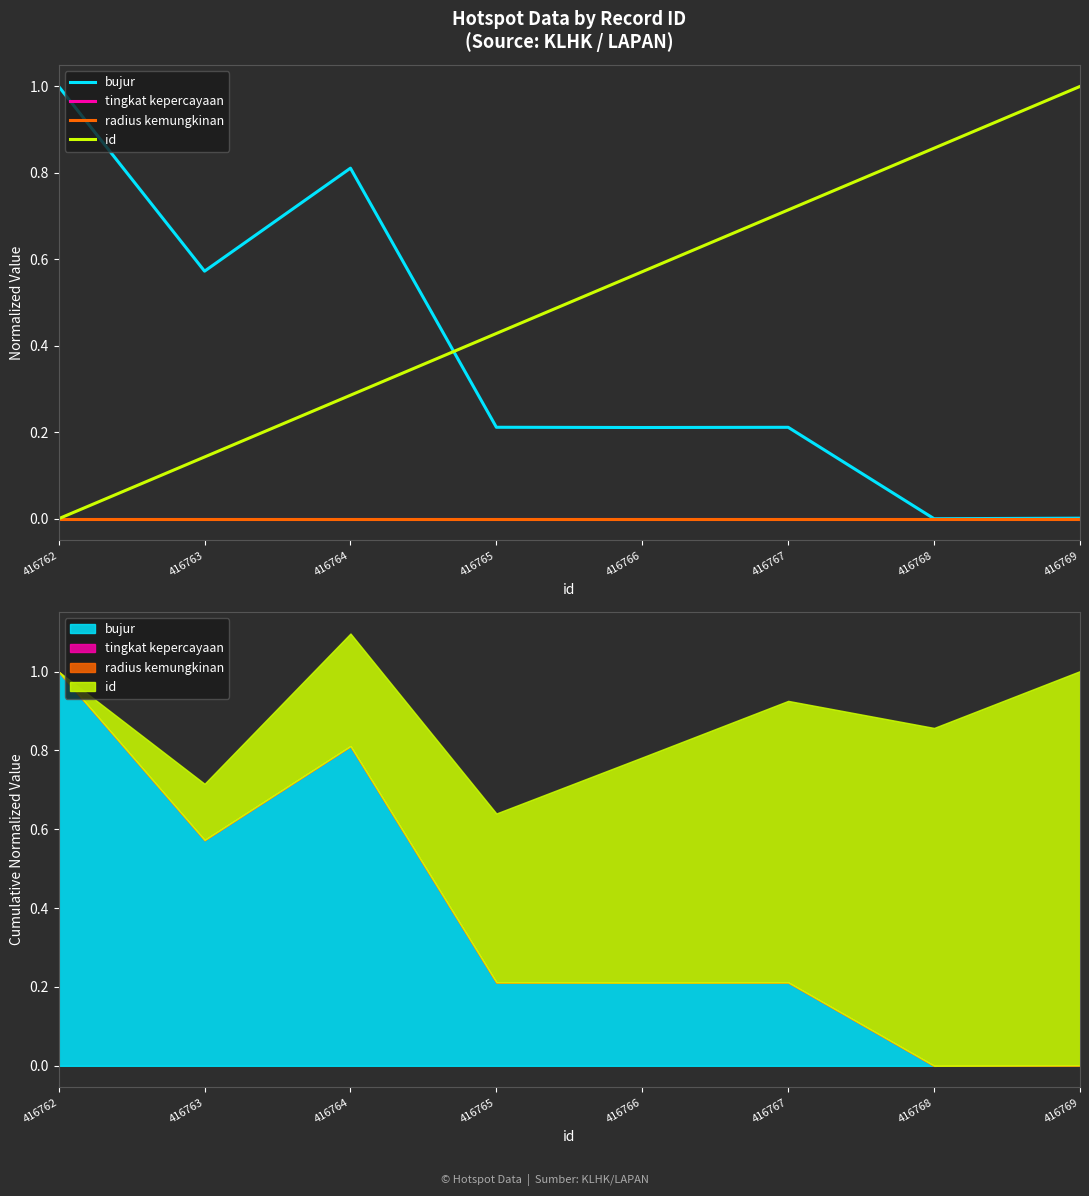

Count the number of data series in this chart.

4